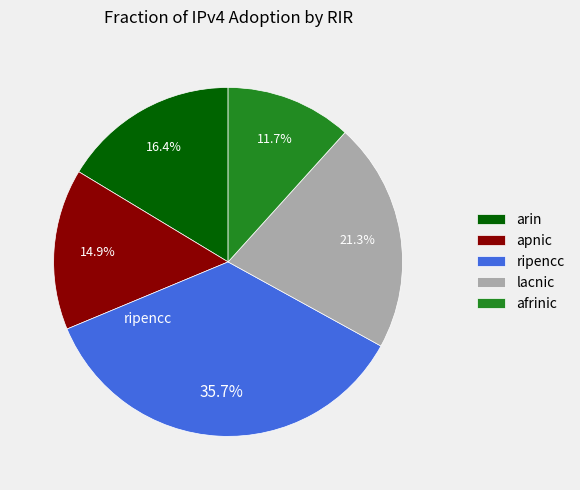

To the nearest percent, what is the difference between the apnic and lacnic slice percentages?

6%